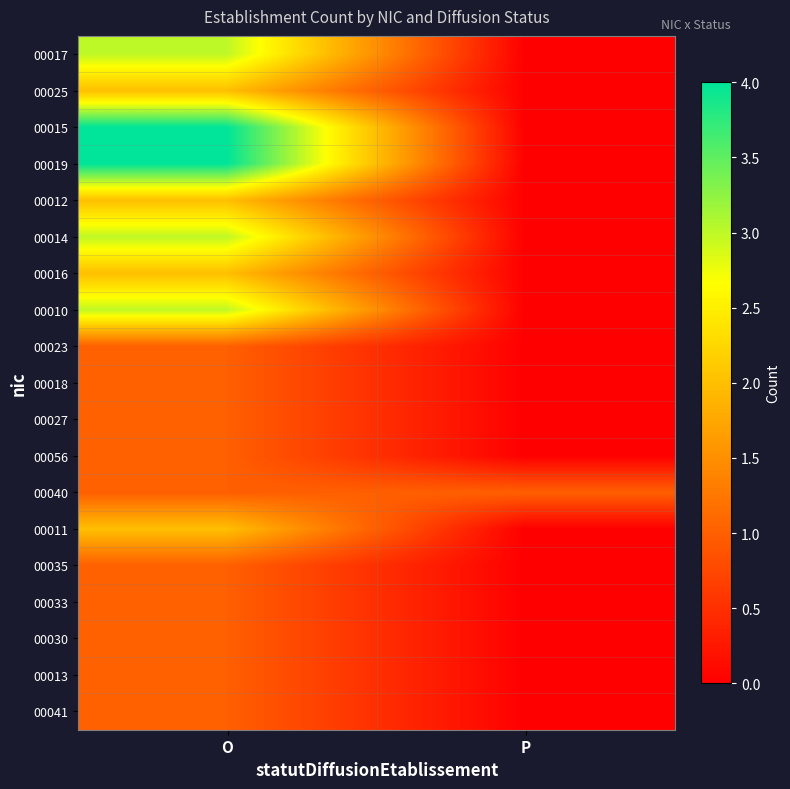

At which category is the sum across all series the highest?

O